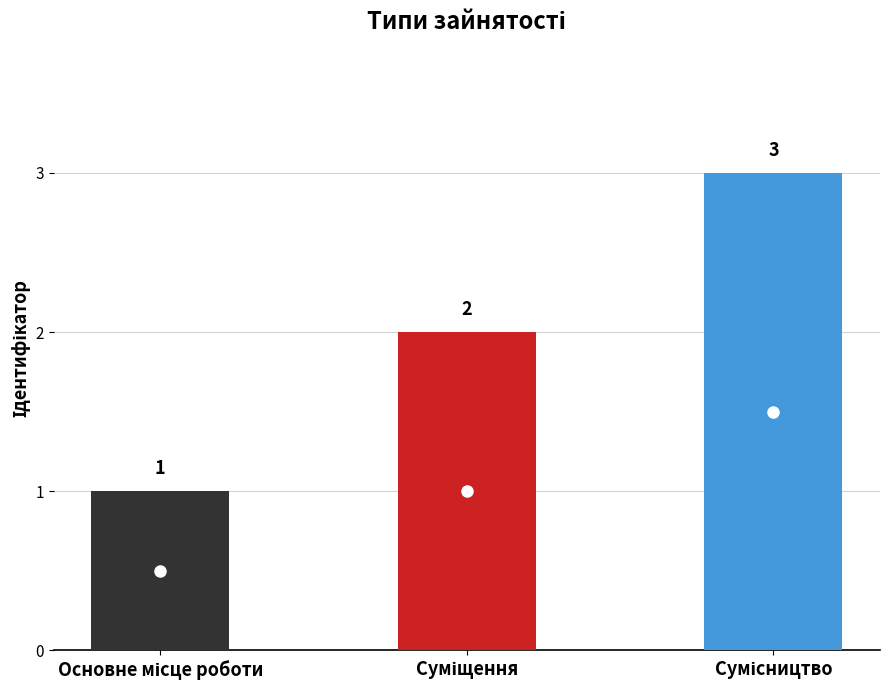

Where is the data nearest to the value 2?

Суміщення